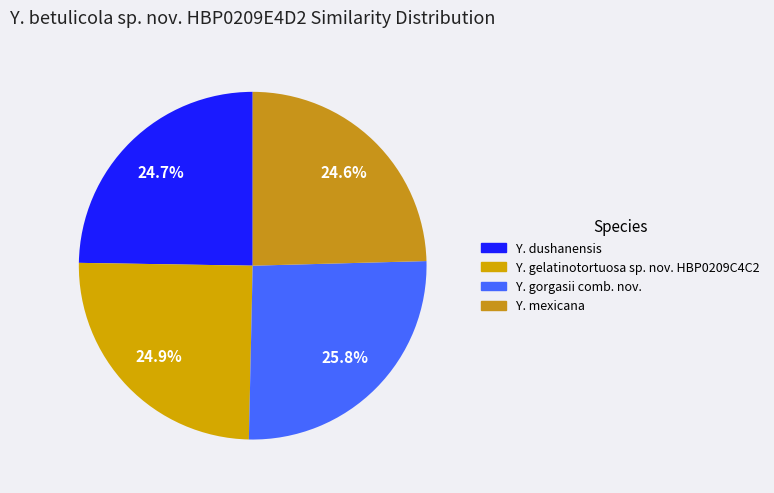

Rank the categories by value from highest to lowest.

Y. gorgasii comb. nov., Y. gelatinotortuosa sp. nov. HBP0209C4C2, Y. dushanensis, Y. mexicana